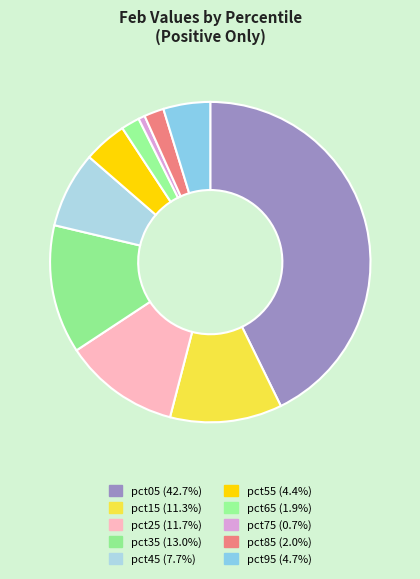

To the nearest percent, what portion does pct25 represent?

12%